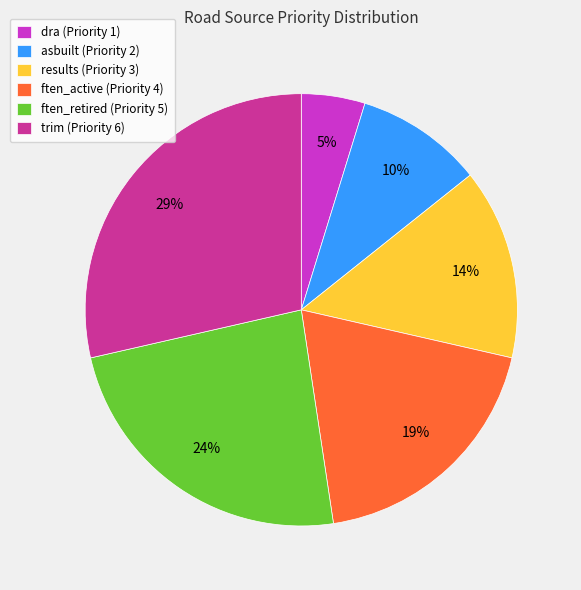

To the nearest percent, what is the combined percentage of ften_retired and ften_active?

43%